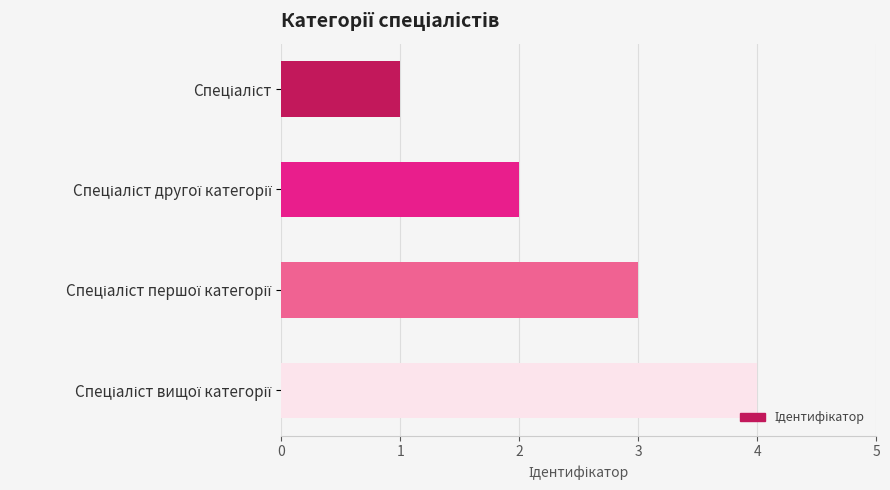

What is the sum of all values?

10